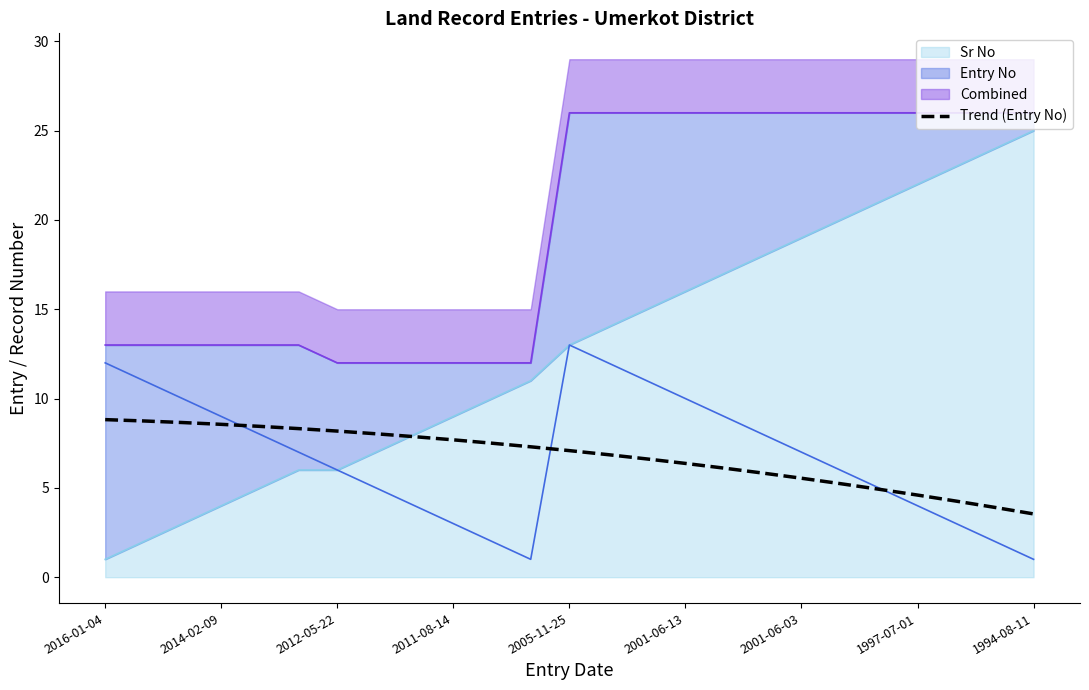

The chart shows a value of 2.2 at 11. True or false?

False